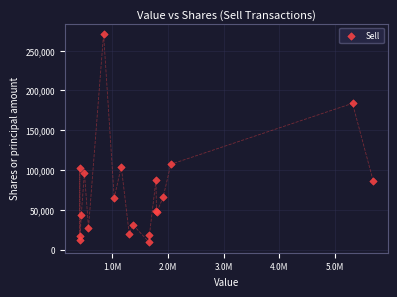

What Y value in the scatter plot is closest to 140063?

107259